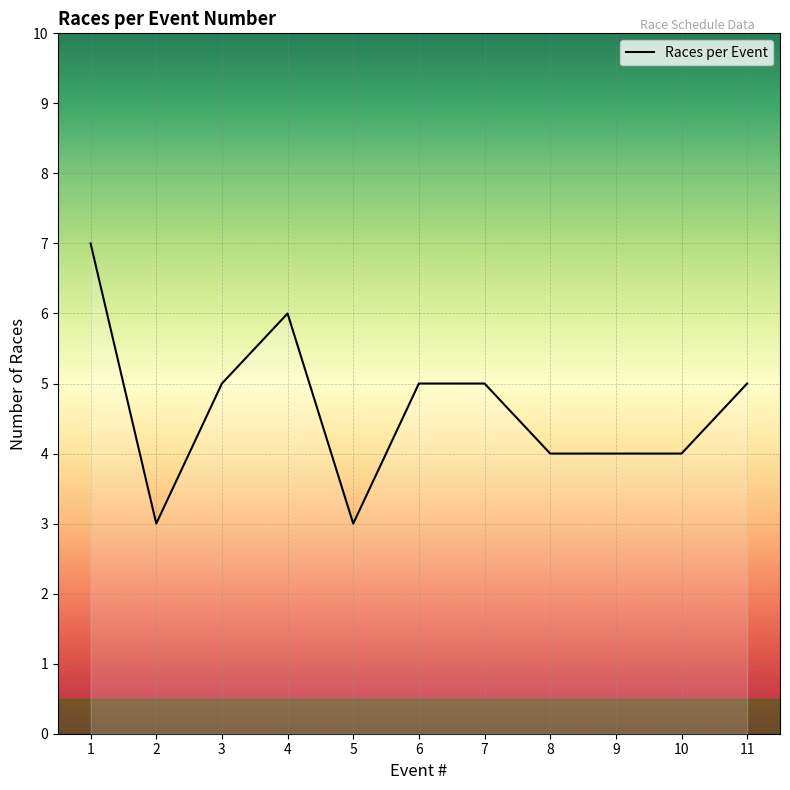

What is the change in value from 2 to 11?

+2